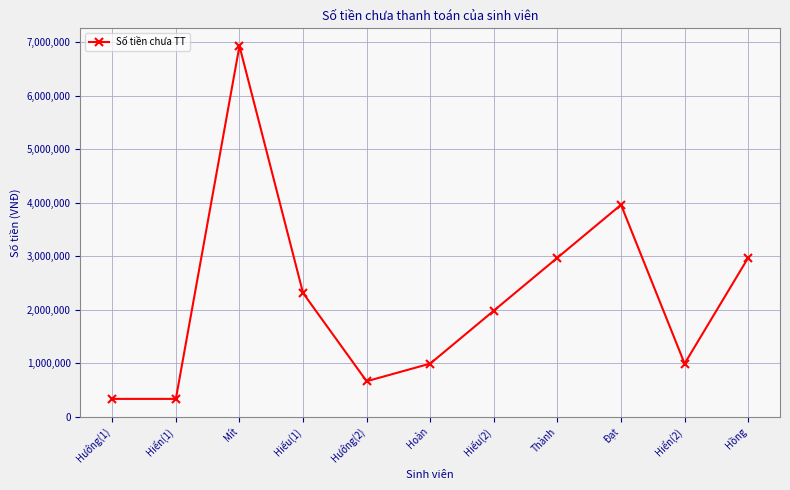

The chart shows a value of 745976 at Hiếu(2). True or false?

False